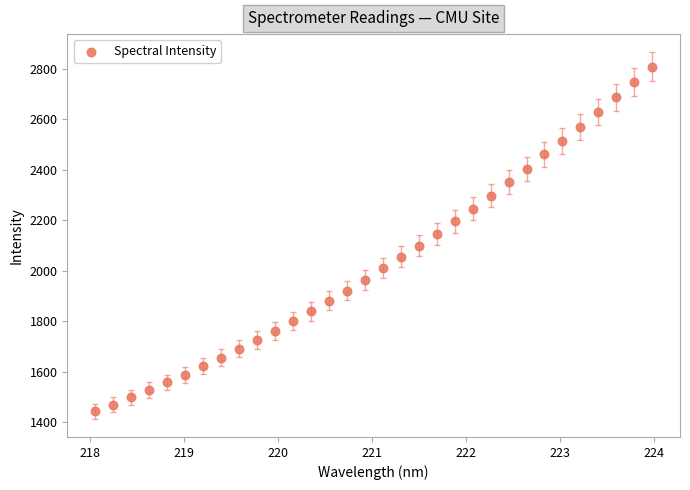

What is the range of Y values (max minus min)?

1365.4